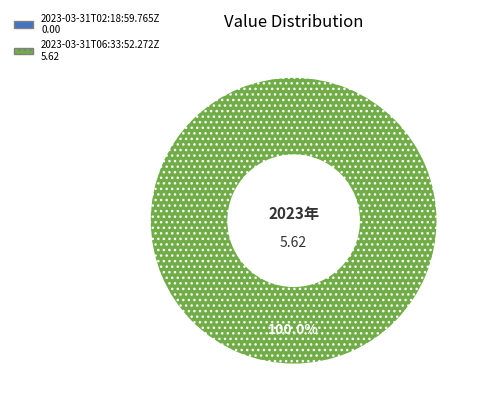

To the nearest percent, what percentage of the pie is 2023-03-31T06:33:52.272Z?

100%